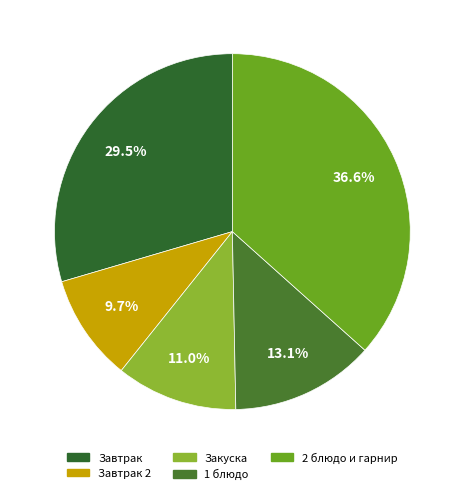

Count the number of slices in the pie.

5